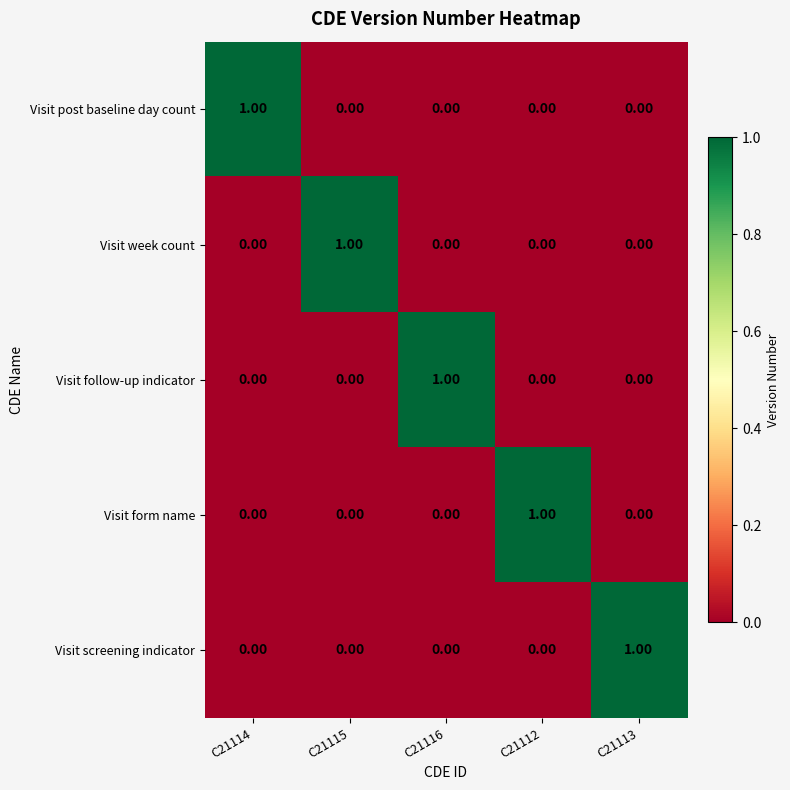

Is the value of Visit post baseline day count at C21115 greater than the value of Visit follow-up indicator at C21116?

No